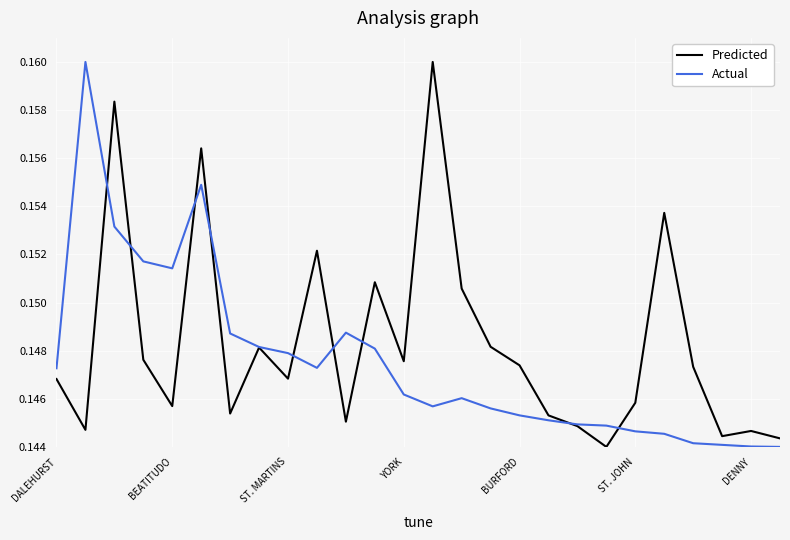

Which series has the largest total across all categories?

Predicted